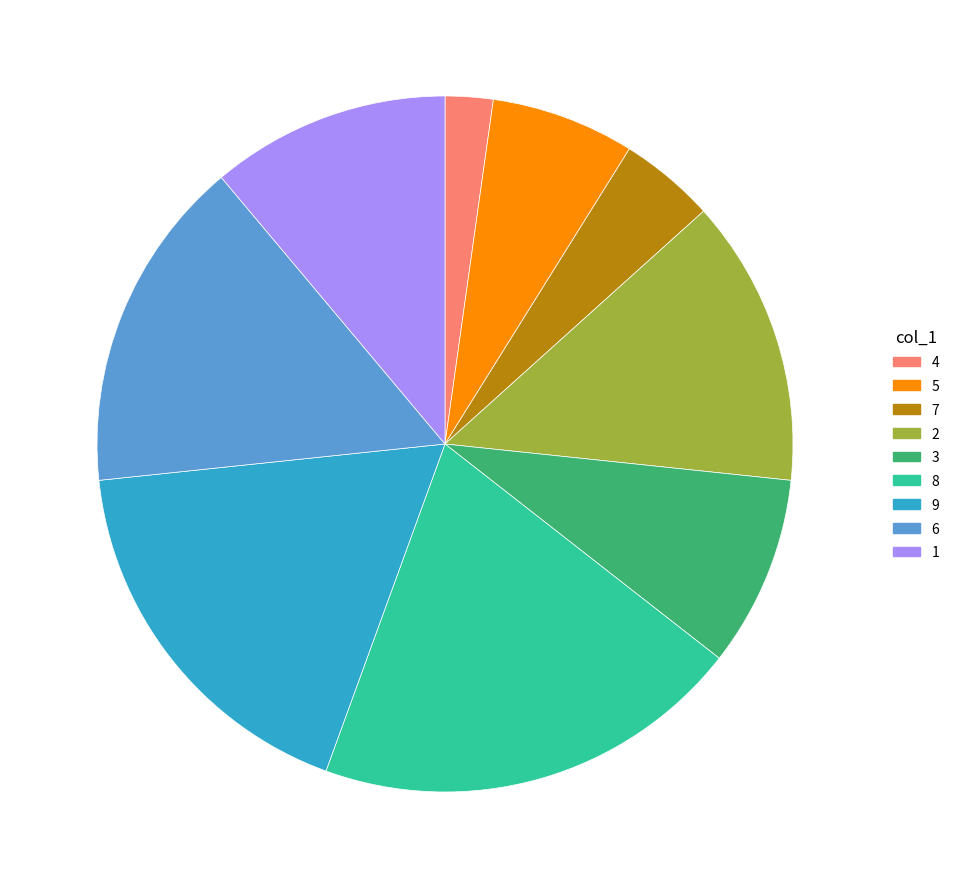

What is the smallest slice in the pie chart?

4